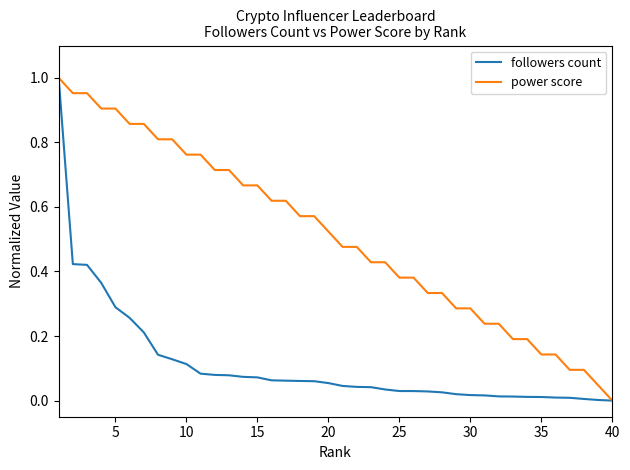

Which series has the largest total across all categories?

power score